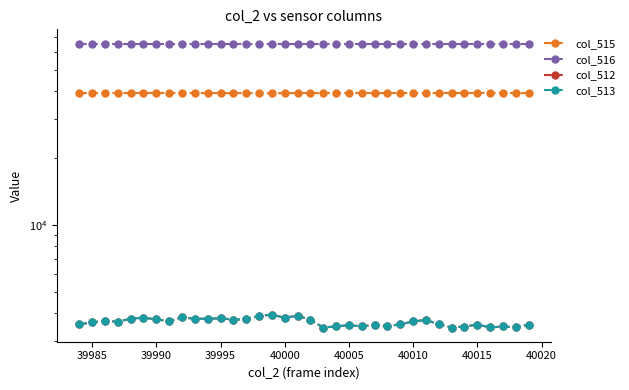

True or false: col_512 and col_513 intersect in this chart.

False